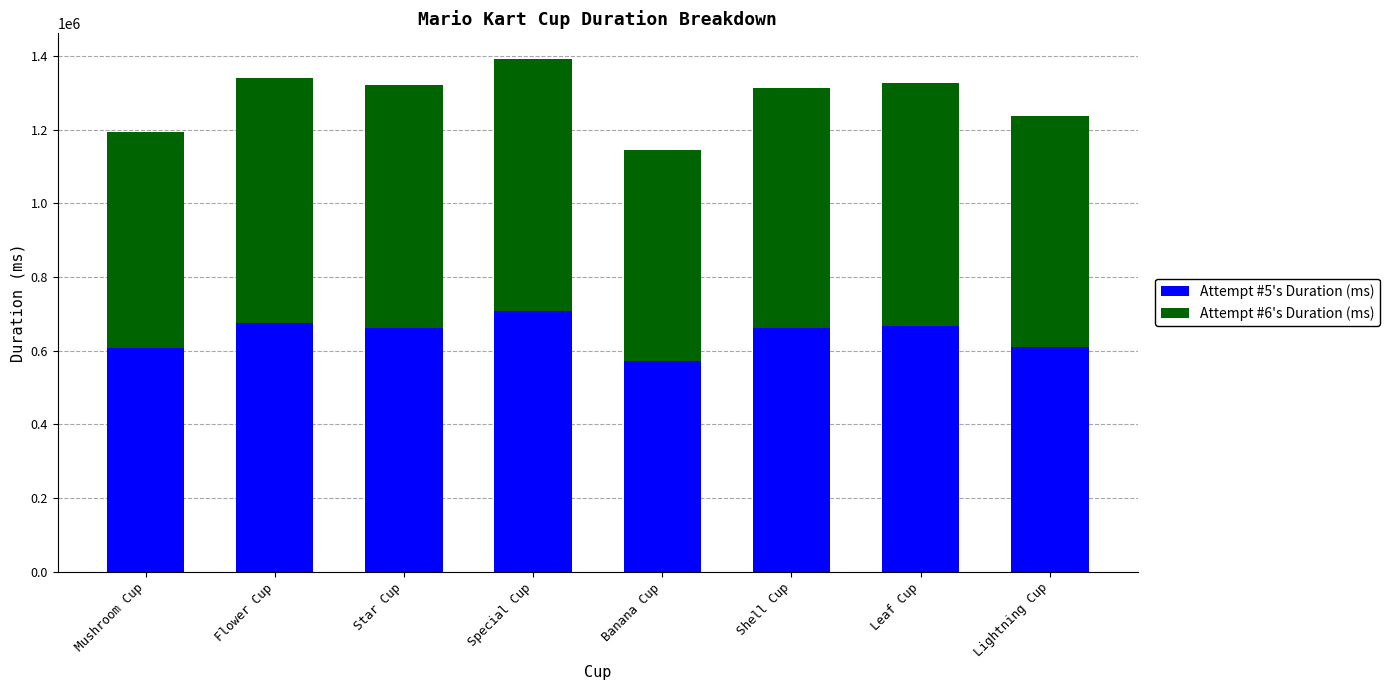

What is the difference between the Attempt #5's Duration (ms) values at Shell Cup and Special Cup?

45627